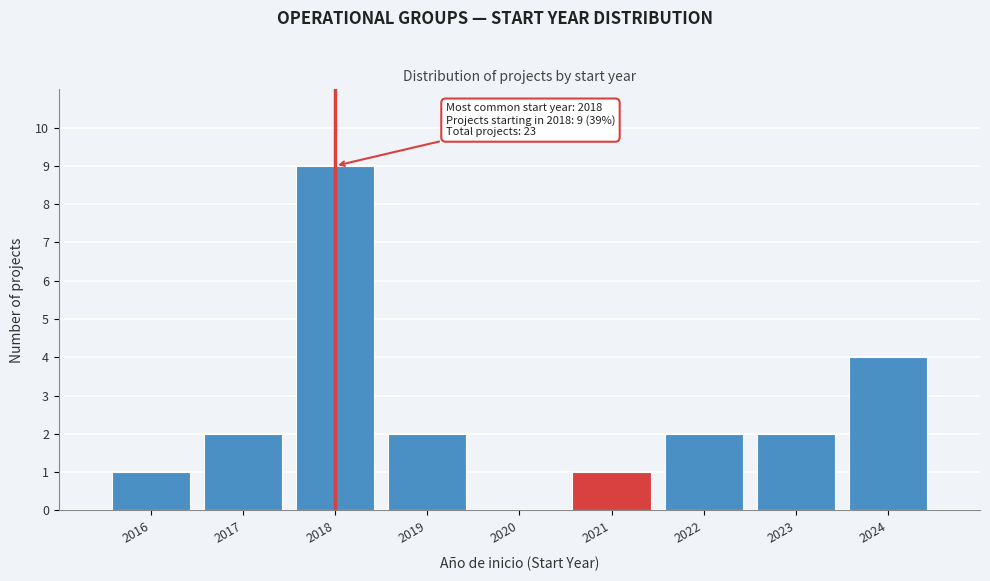

Reading left to right, what are all the values shown in this chart?

2016=1	2017=2	2018=9	2019=2	2020=0	2021=1	2022=2	2023=2	2024=4